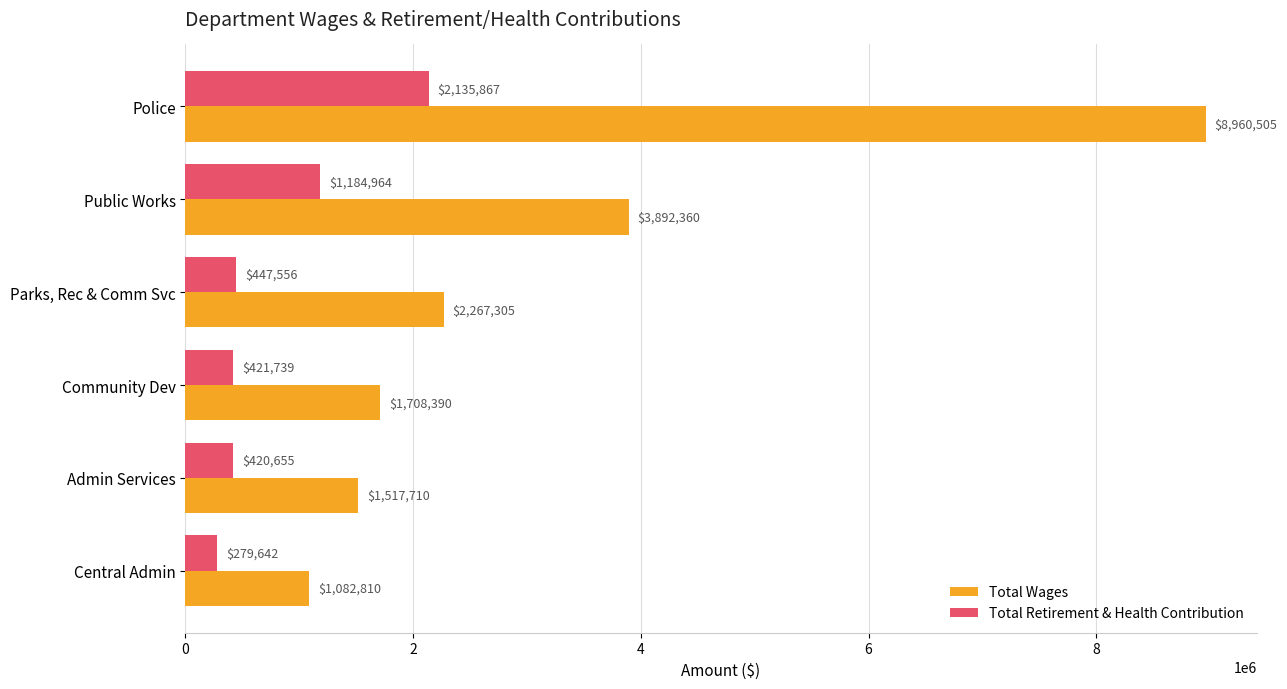

What is the sum of all Total Wages values?

19429080